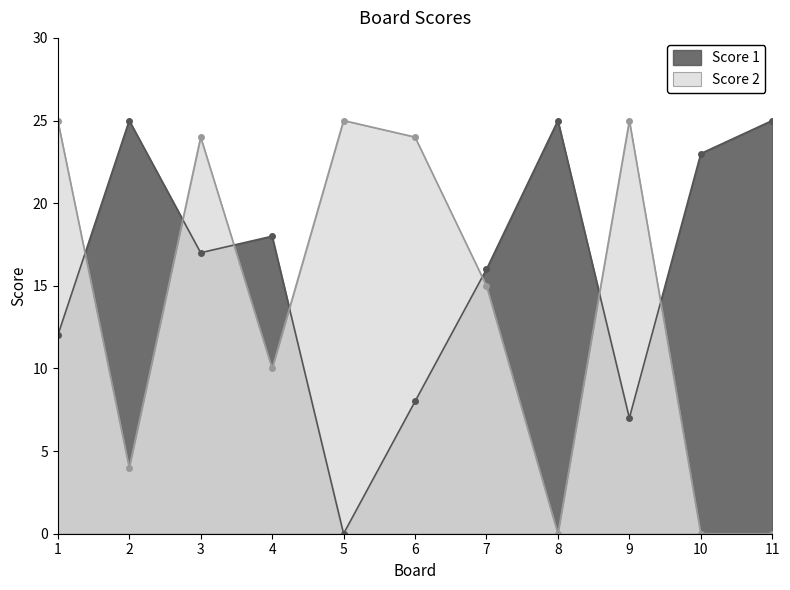

Is it true that Score 2 equals -11 at 10?

False